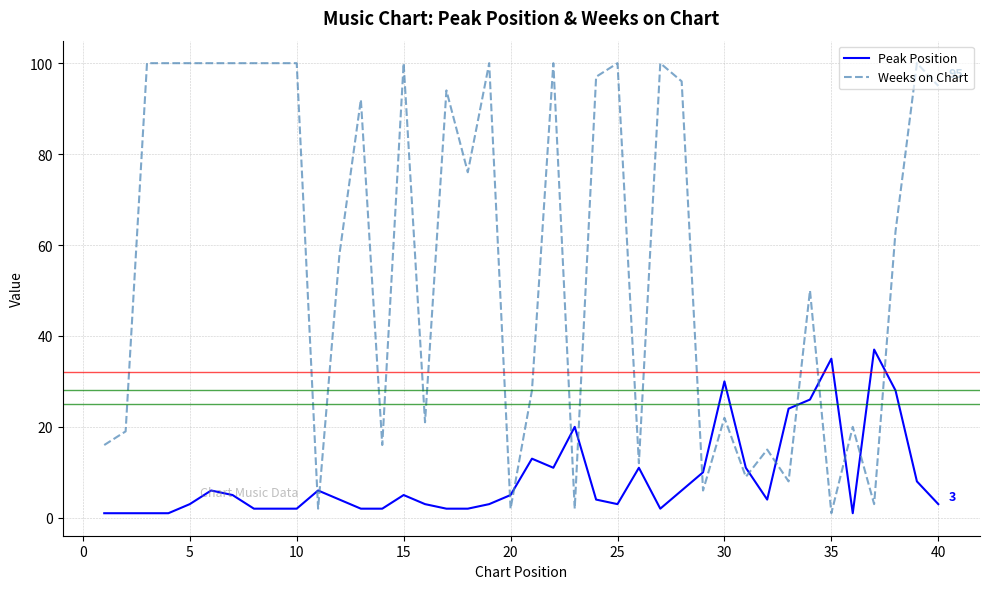

Does the chart display data point markers on the line(s)?

No